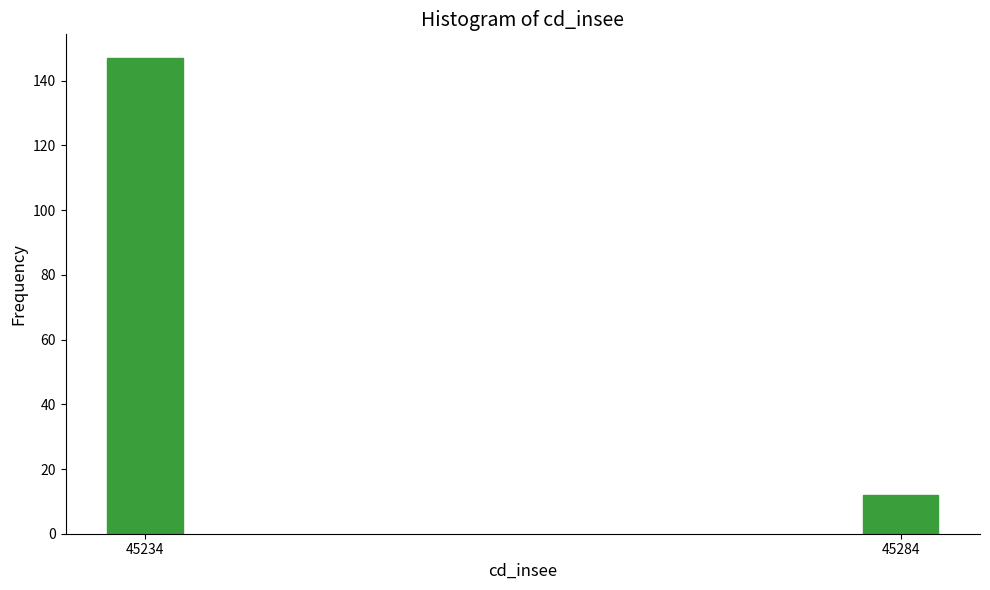

Reading left to right, list all the values displayed in this chart.

147	12